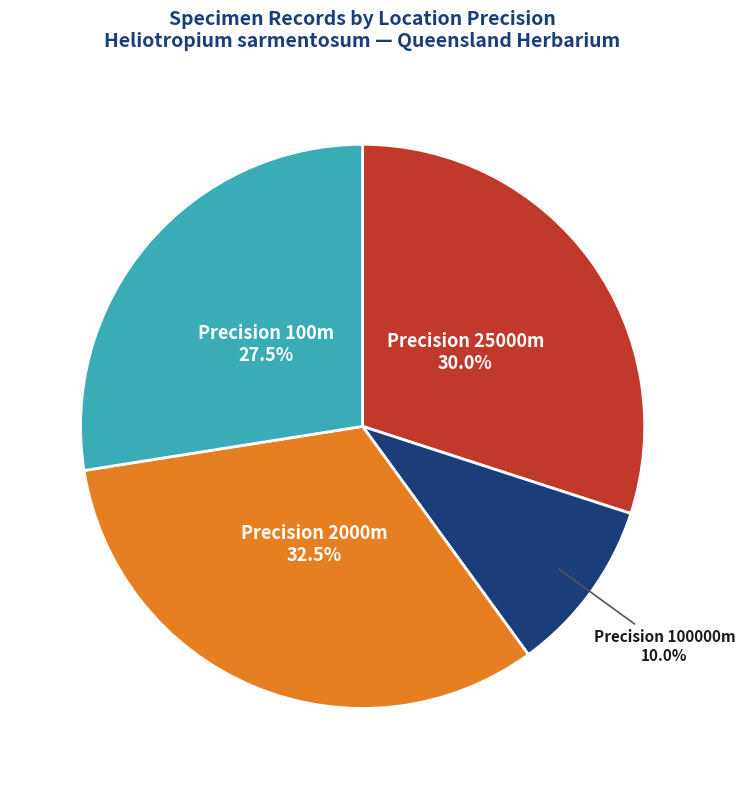

Which slice is the largest?

Precision 2000m